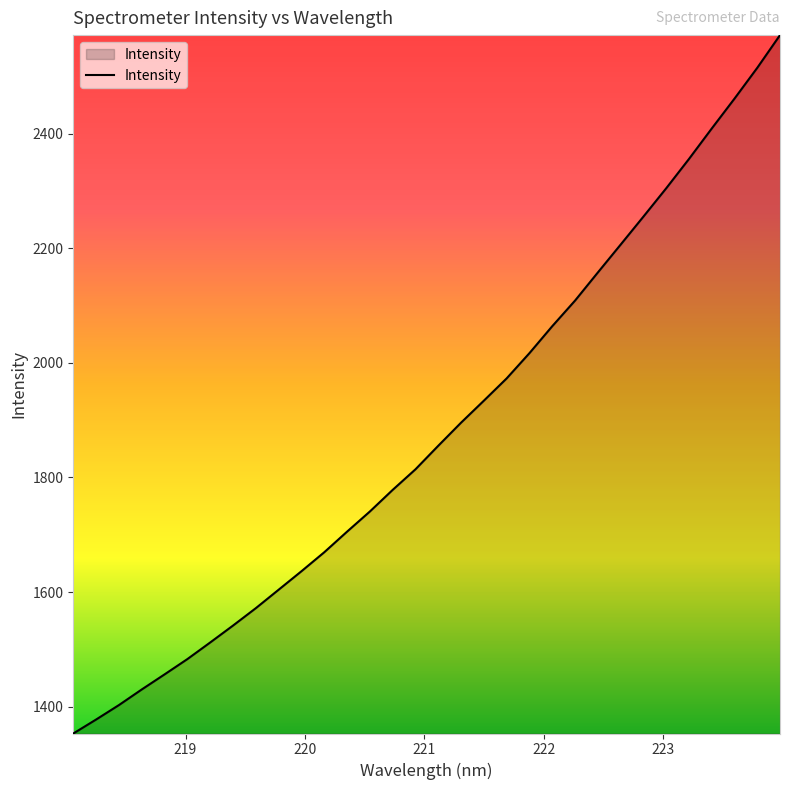

How many series are shown in this chart?

1